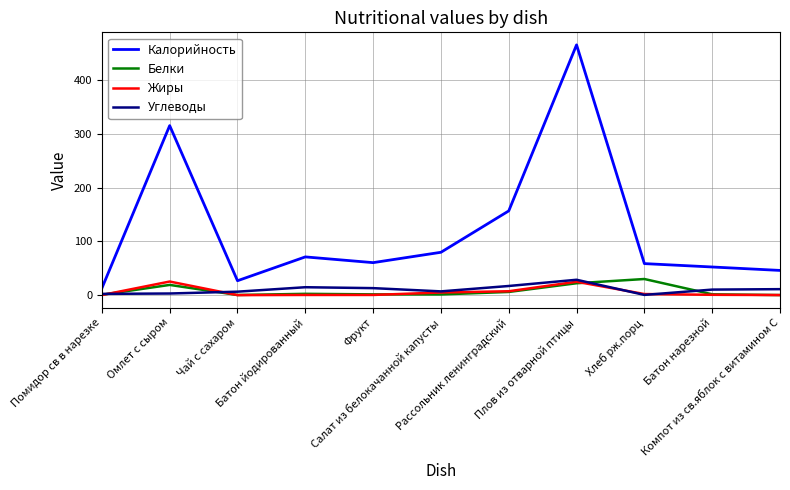

True or false: Жиры and Калорийность intersect in this chart.

False